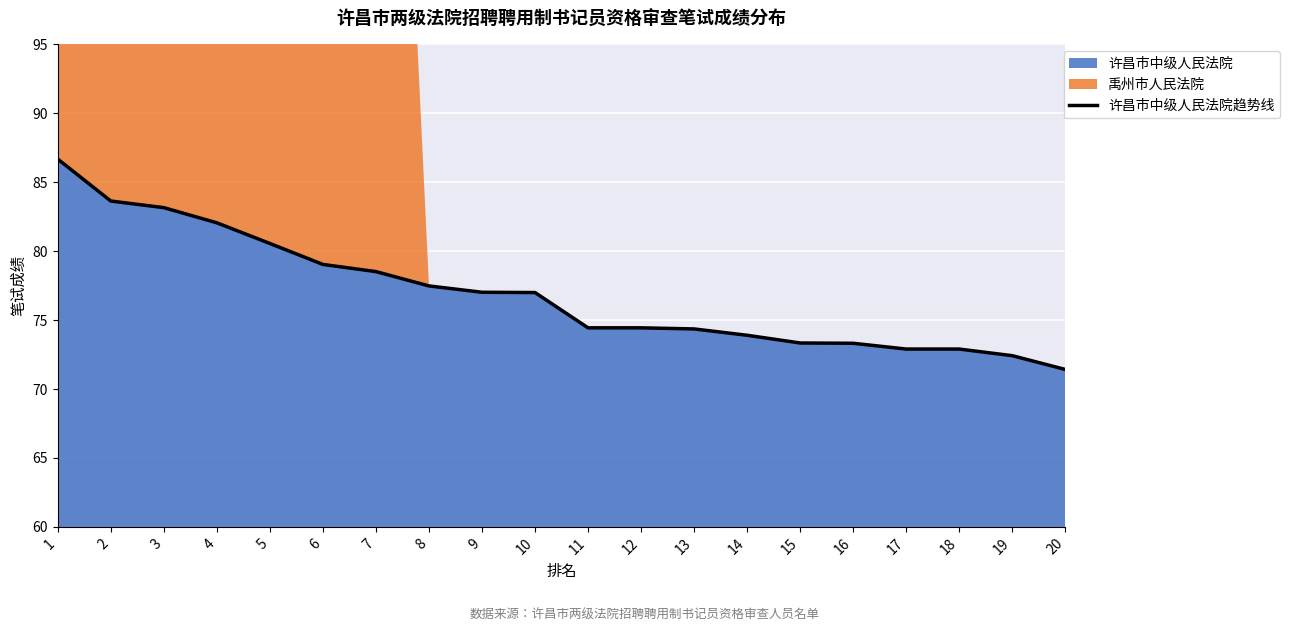

What is the average value?

76.9